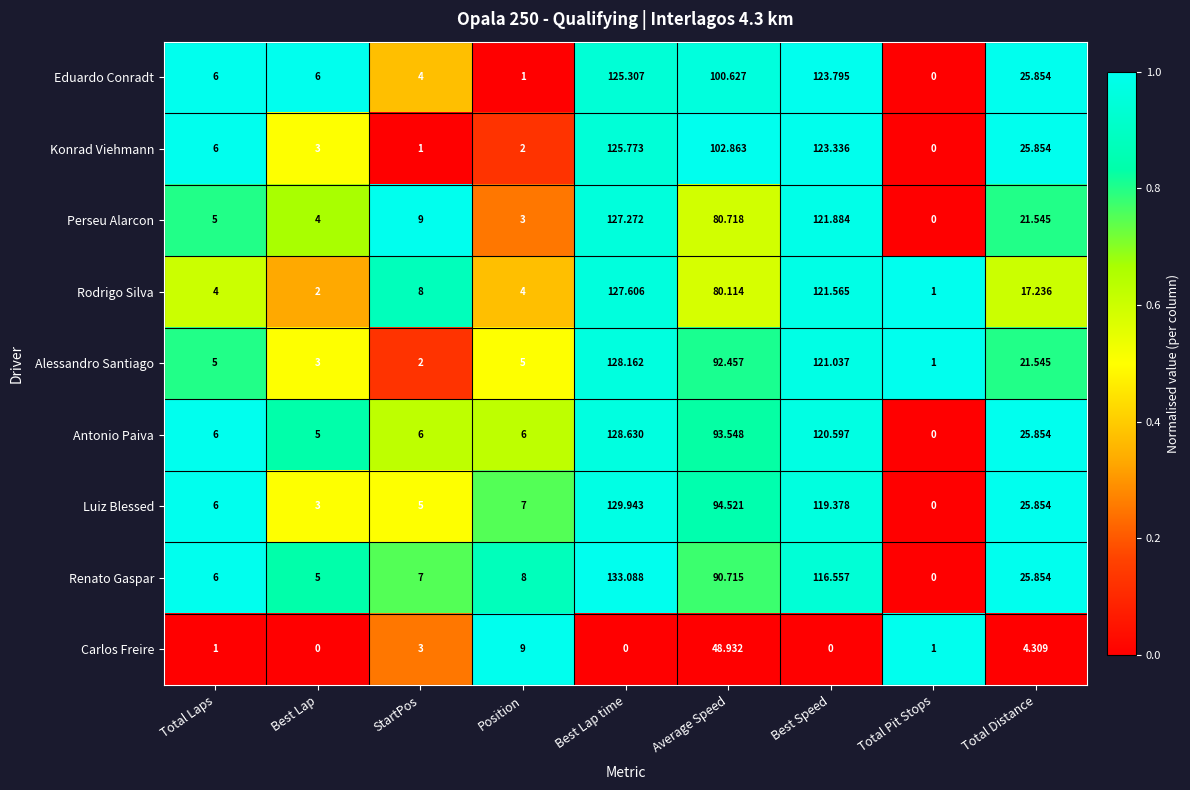

At which label does Alessandro Santiago reach its minimum?

Total Pit Stops